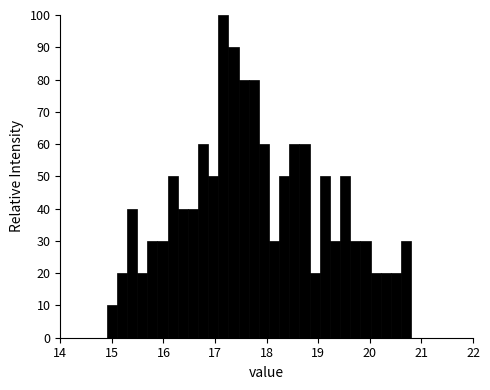

Around what value on the x-axis is the tallest bar? Give the approximate position of its centre, as read against the axis.

17.2